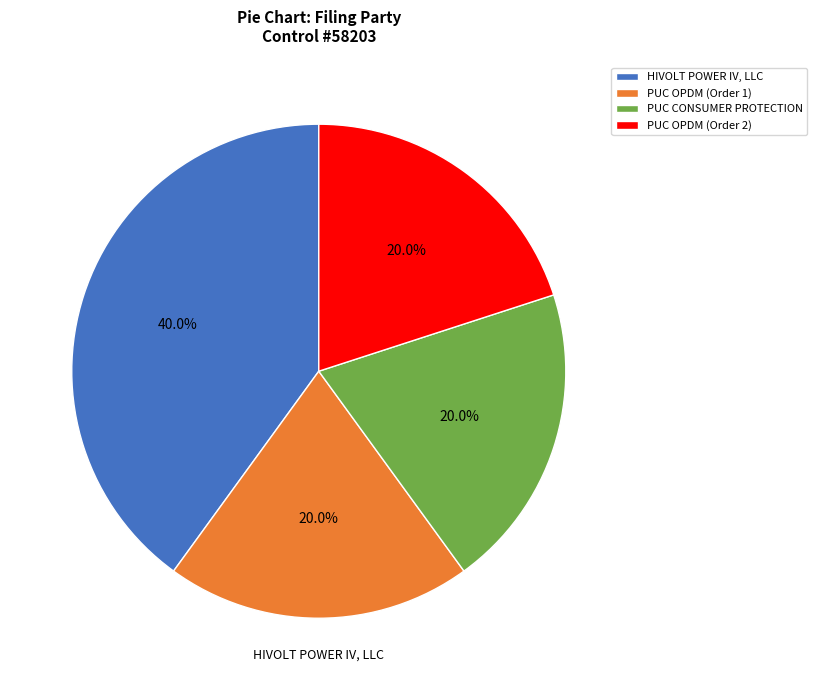

How many slices are in this pie chart?

4